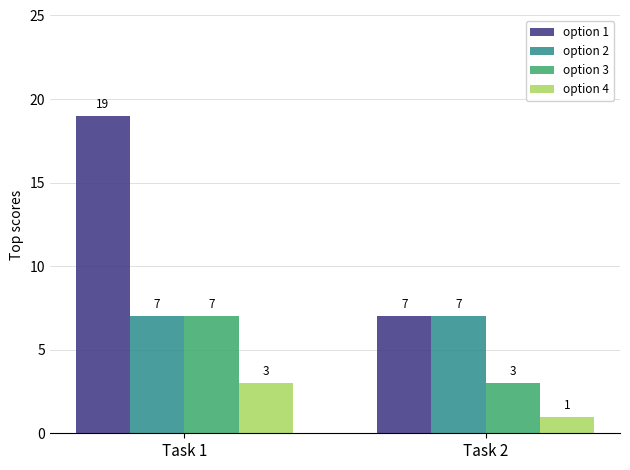

Which series has the largest total across all categories?

option 1